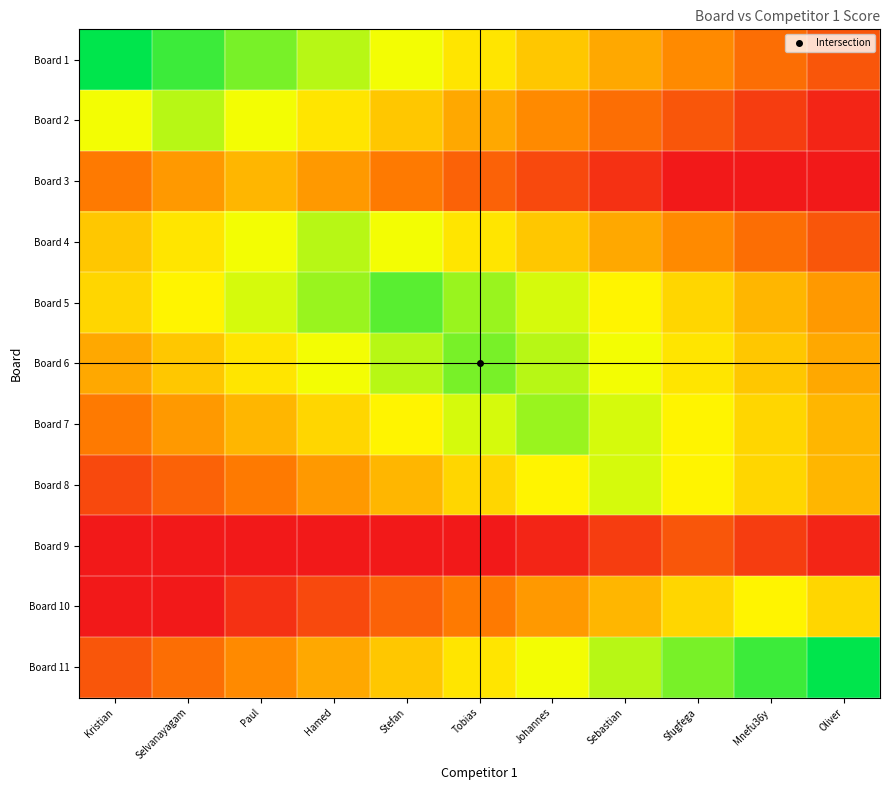

Reading left to right, what are all the values shown in this chart?

Board 1: Kristian=25	Selvanayagam=23	Paul=21	Hamed=19	Stefan=17	Tobias=15	Johannes=13	Sebastian=11	Sfugfega=9	Mnefu36y=7	Oliver=5
Board 2: Kristian=17	Selvanayagam=19	Paul=17	Hamed=15	Stefan=13	Tobias=11	Johannes=9	Sebastian=7	Sfugfega=5	Mnefu36y=3	Oliver=1
Board 3: Kristian=8	Selvanayagam=10	Paul=12	Hamed=10	Stefan=8	Tobias=6	Johannes=4	Sebastian=2	Sfugfega=0	Mnefu36y=0	Oliver=0
Board 4: Kristian=13	Selvanayagam=15	Paul=17	Hamed=19	Stefan=17	Tobias=15	Johannes=13	Sebastian=11	Sfugfega=9	Mnefu36y=7	Oliver=5
Board 5: Kristian=14	Selvanayagam=16	Paul=18	Hamed=20	Stefan=22	Tobias=20	Johannes=18	Sebastian=16	Sfugfega=14	Mnefu36y=12	Oliver=10
Board 6: Kristian=11	Selvanayagam=13	Paul=15	Hamed=17	Stefan=19	Tobias=21	Johannes=19	Sebastian=17	Sfugfega=15	Mnefu36y=13	Oliver=11
Board 7: Kristian=8	Selvanayagam=10	Paul=12	Hamed=14	Stefan=16	Tobias=18	Johannes=20	Sebastian=18	Sfugfega=16	Mnefu36y=14	Oliver=12
Board 8: Kristian=4	Selvanayagam=6	Paul=8	Hamed=10	Stefan=12	Tobias=14	Johannes=16	Sebastian=18	Sfugfega=16	Mnefu36y=14	Oliver=12
Board 9: Kristian=0	Selvanayagam=0	Paul=0	Hamed=0	Stefan=0	Tobias=0	Johannes=1	Sebastian=3	Sfugfega=5	Mnefu36y=3	Oliver=1
Board 10: Kristian=0	Selvanayagam=0	Paul=2	Hamed=4	Stefan=6	Tobias=8	Johannes=10	Sebastian=12	Sfugfega=14	Mnefu36y=16	Oliver=14
Board 11: Kristian=5	Selvanayagam=7	Paul=9	Hamed=11	Stefan=13	Tobias=15	Johannes=17	Sebastian=19	Sfugfega=21	Mnefu36y=23	Oliver=25